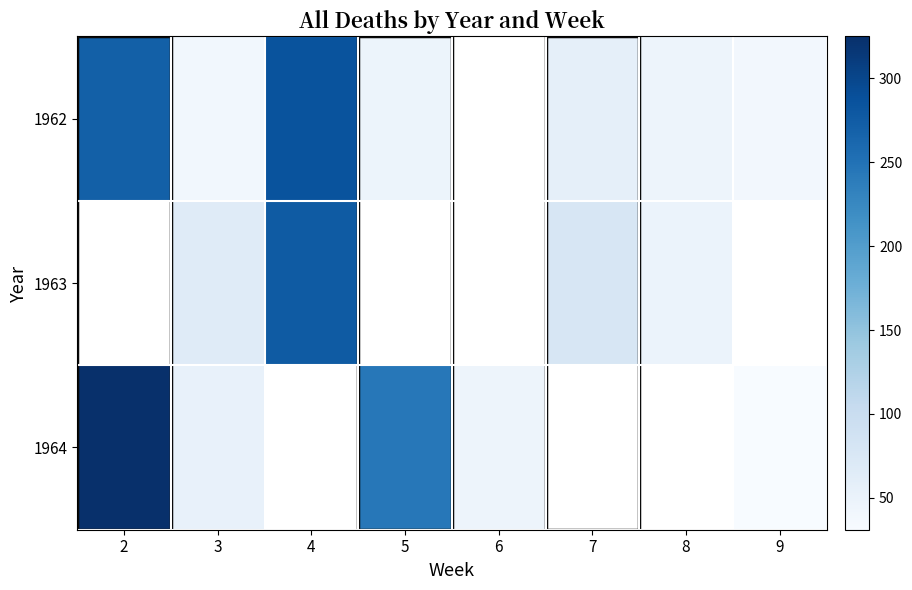

At which category is the sum across all series the highest?

3